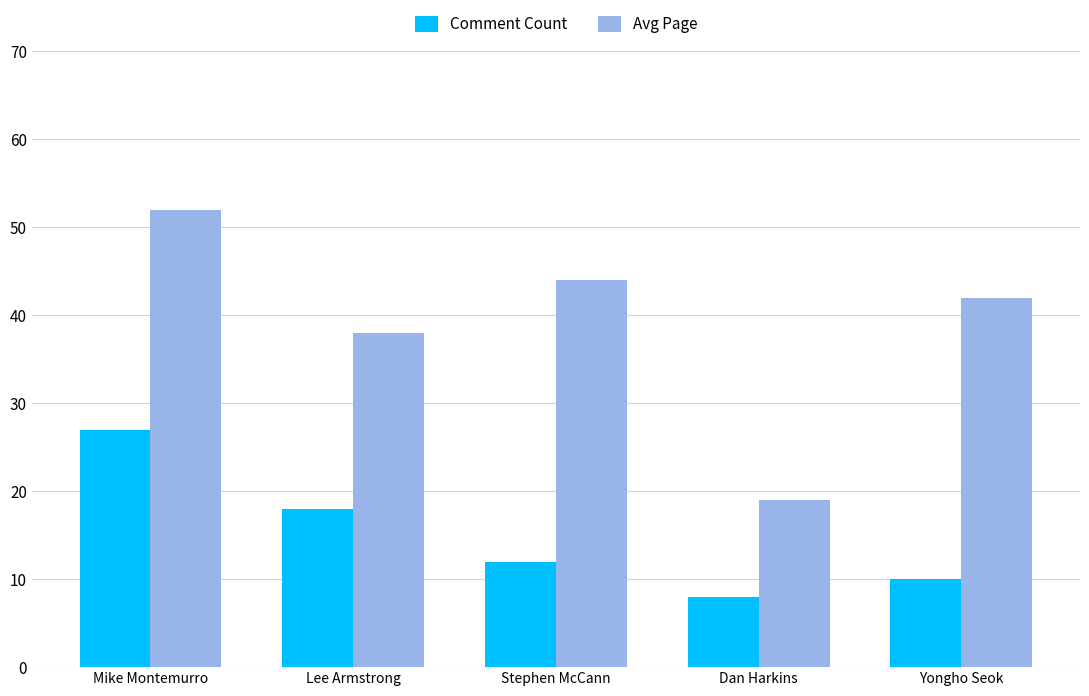

Read the Comment Count value at Mike Montemurro.

27